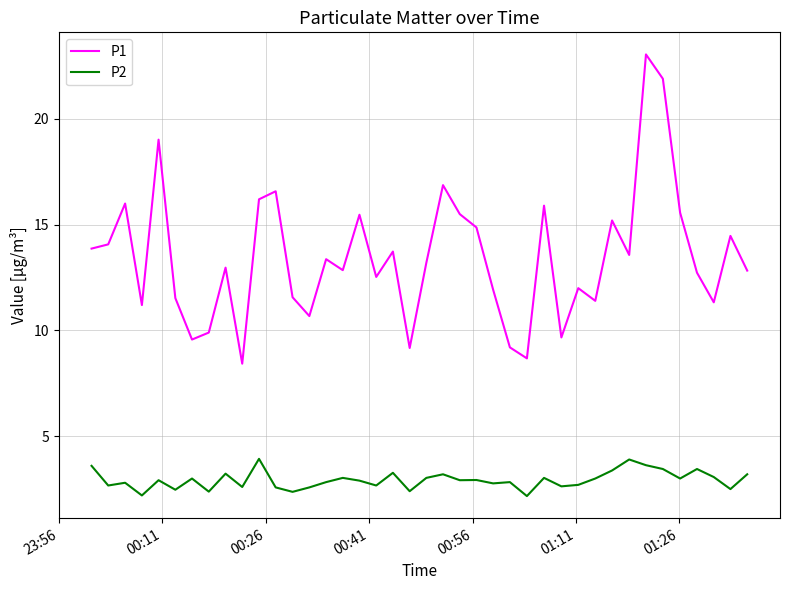

True or false: P2 and P1 cross at least once.

False